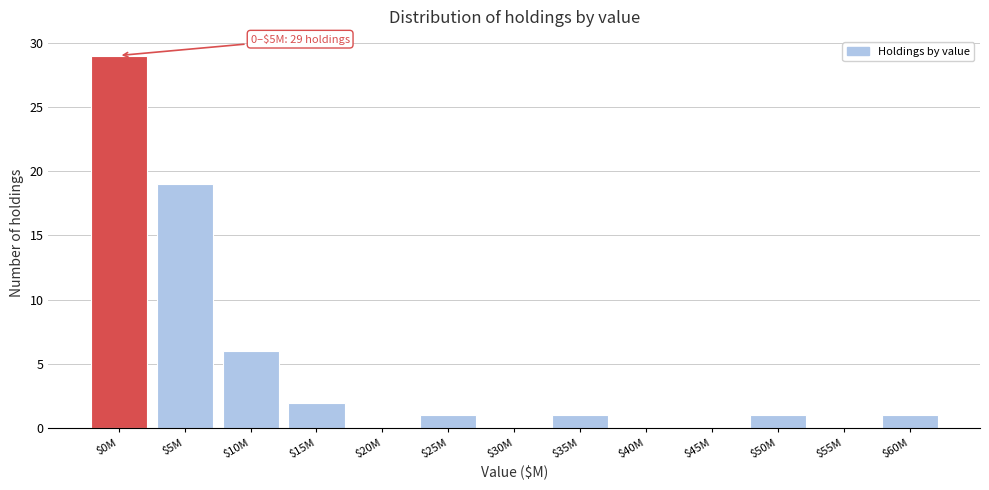

Is it true that the value at $30M is 0?

True